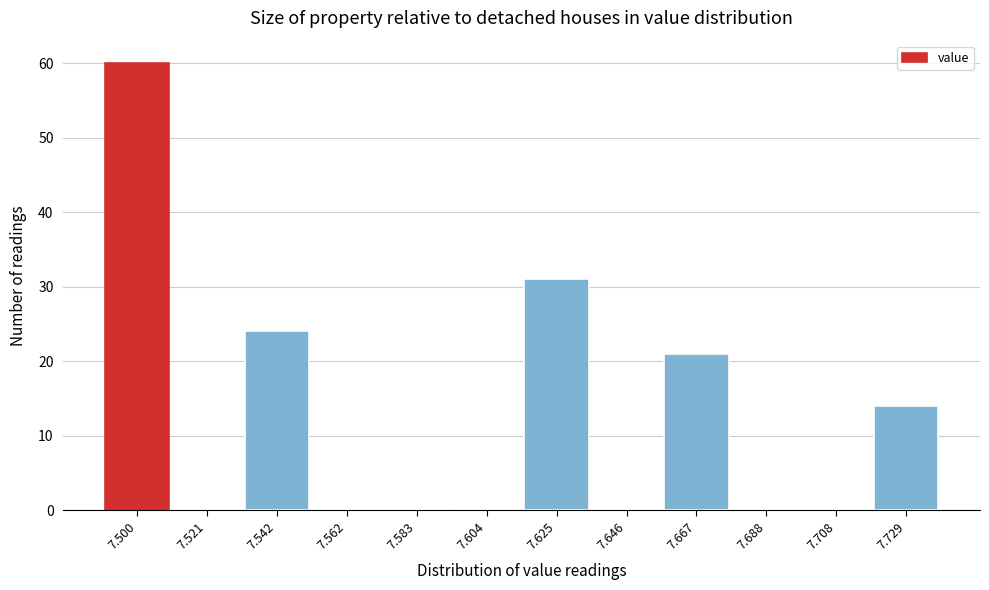

Reading left to right, list all the values displayed in this chart.

7.500=60	7.521=0	7.542=24	7.562=0	7.583=0	7.604=0	7.625=31	7.646=0	7.667=21	7.688=0	7.708=0	7.729=14